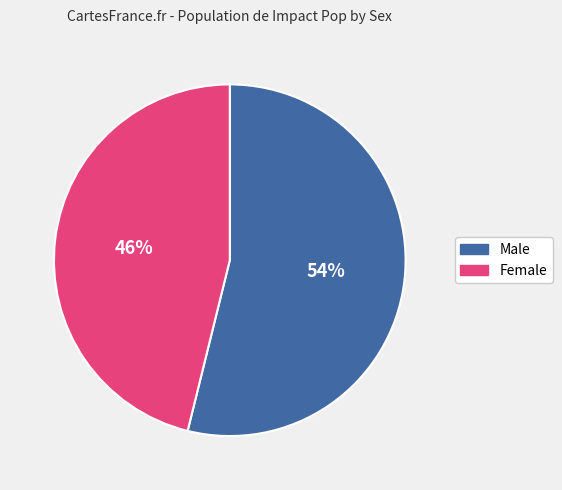

What is the smallest slice in the pie chart?

Female